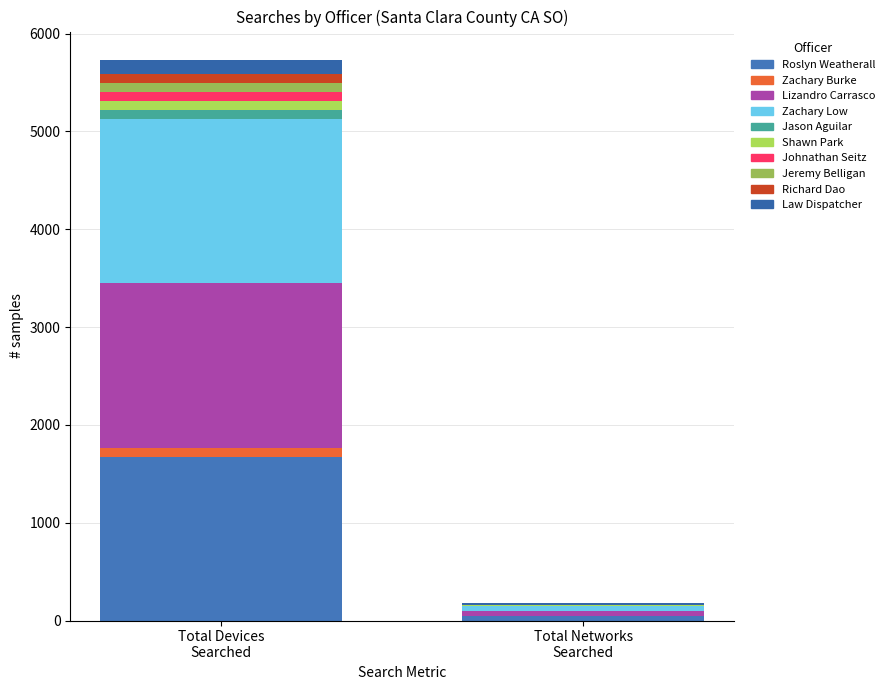

What is the average value of the Total Devices Searched series?

573